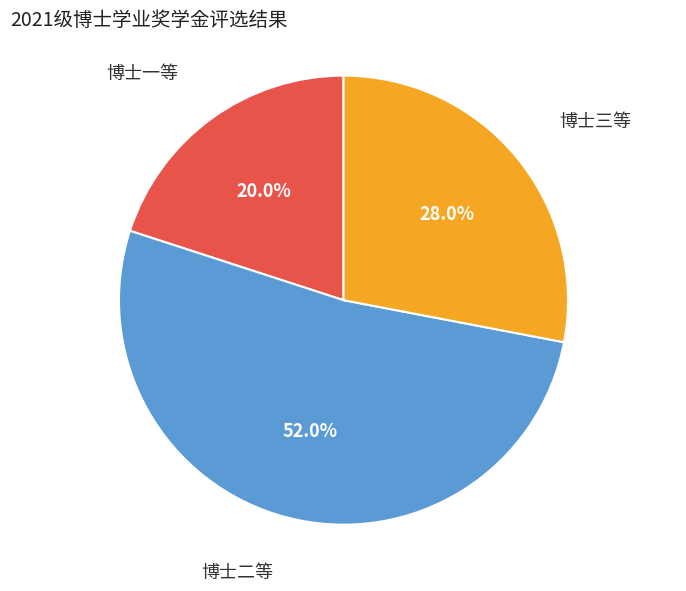

Count the number of slices in the pie.

3